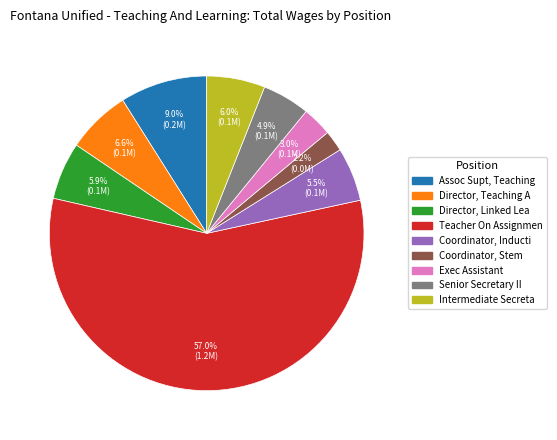

Does Exec Assistant account for over 50% of the chart?

No